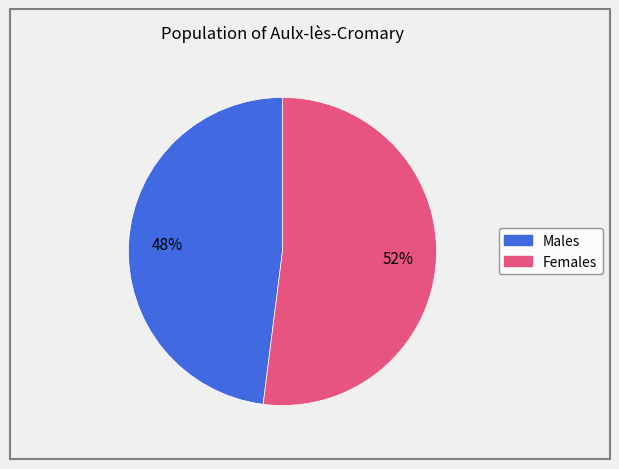

To the nearest percent, what is the difference between the largest and smallest slice percentages?

4%